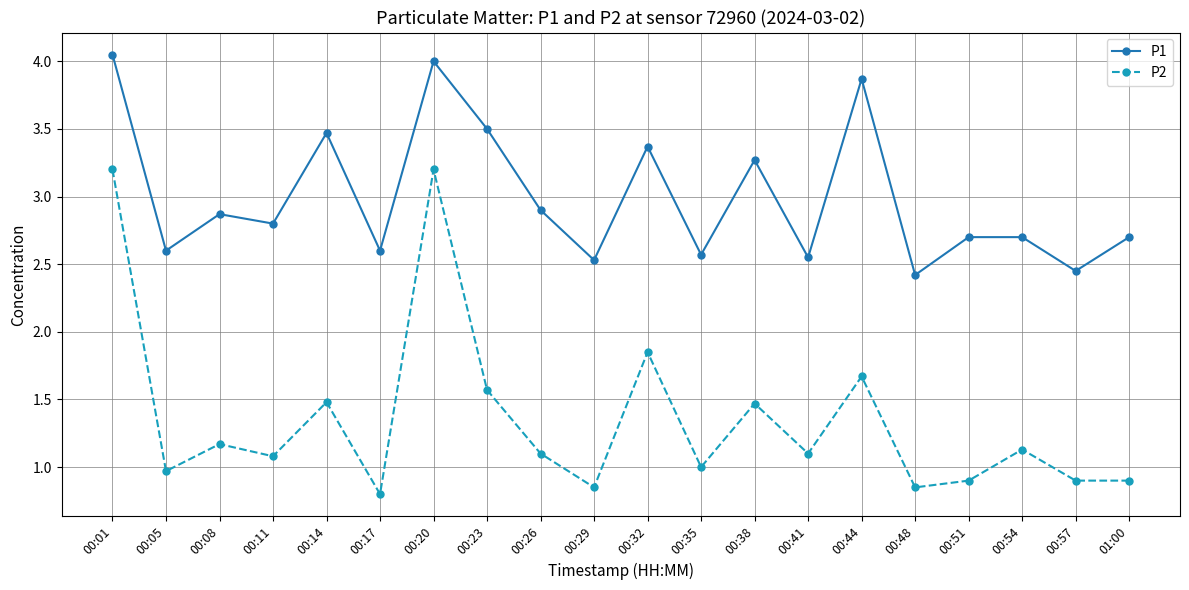

Rank the series by their average value, from lowest to highest.

P2, P1